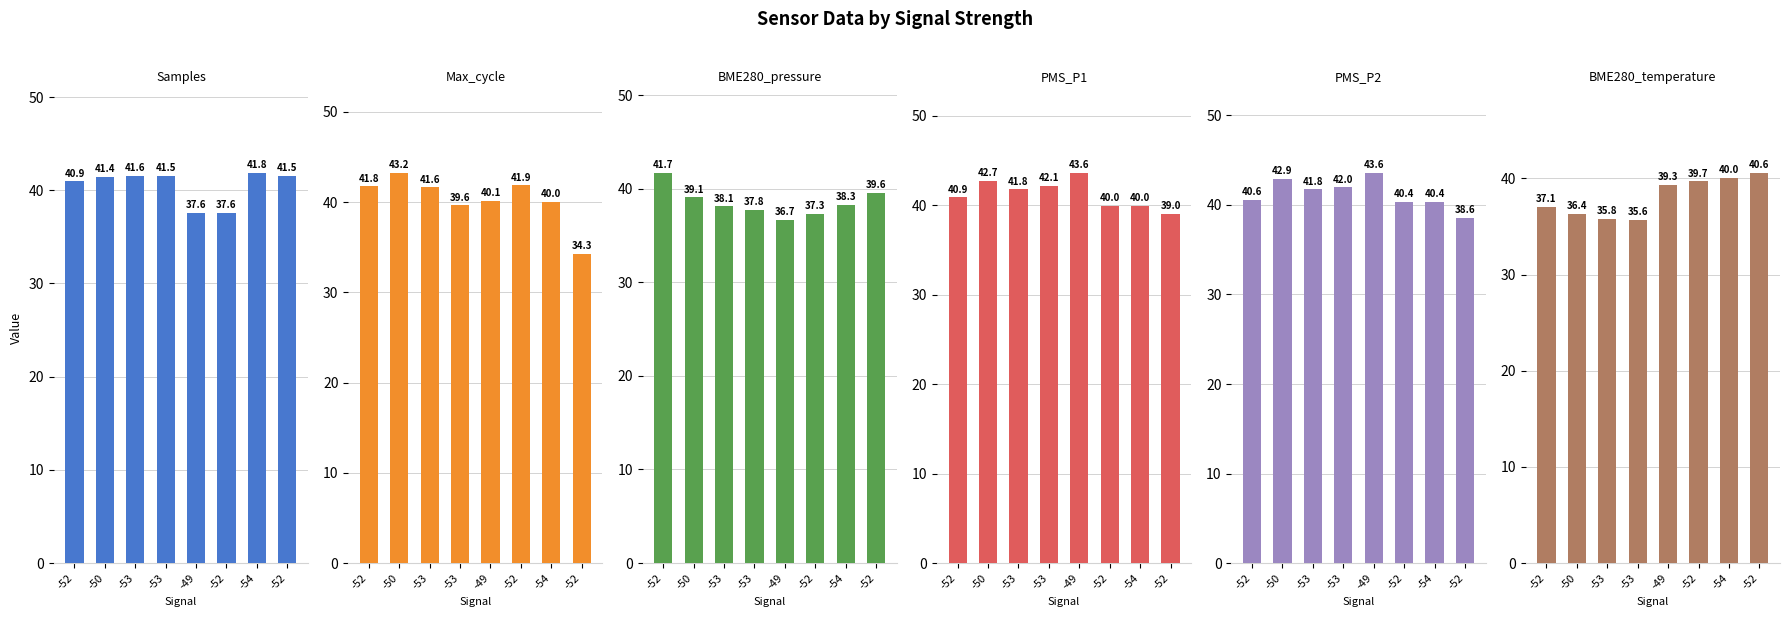

Is it true that PMS_P1 equals 22.7 at -53?

False